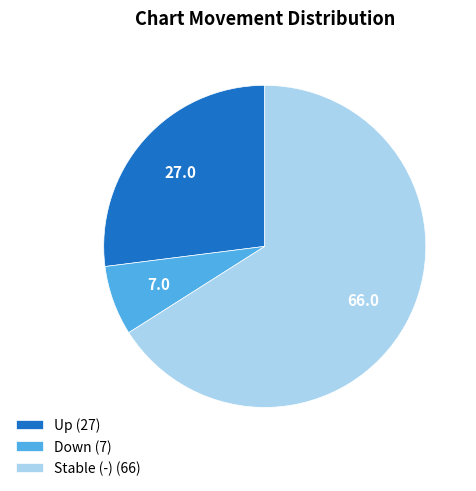

How many slices are in this pie chart?

3